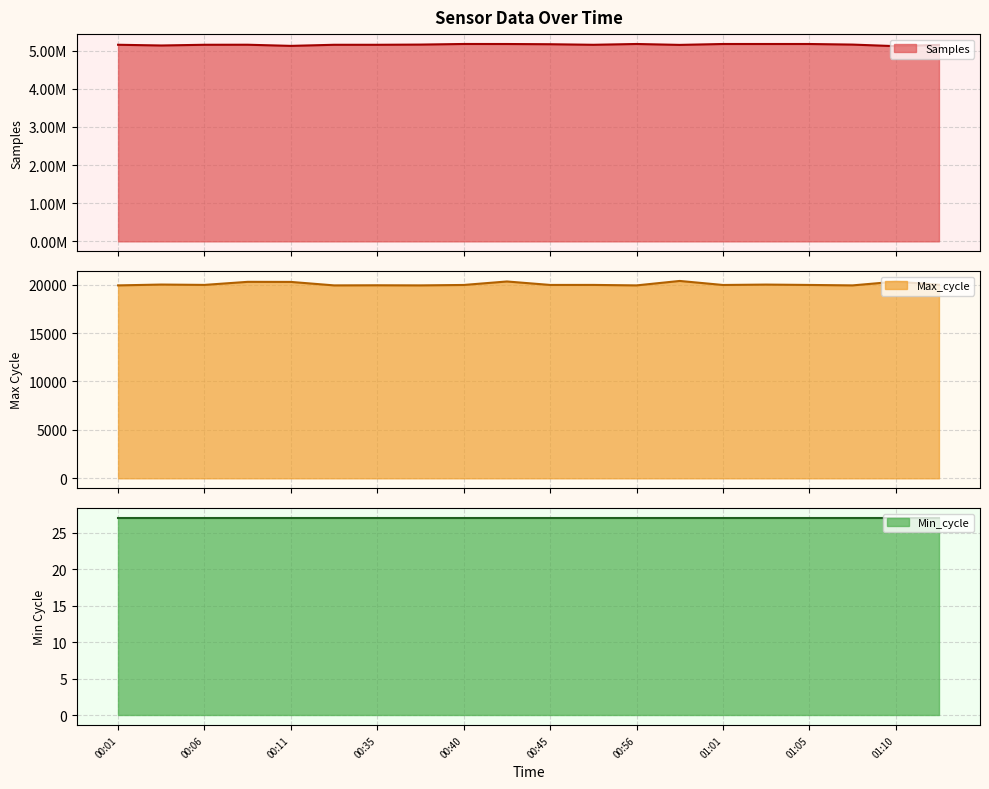

Which category has the lowest value in the Max_cycle series?

00:01